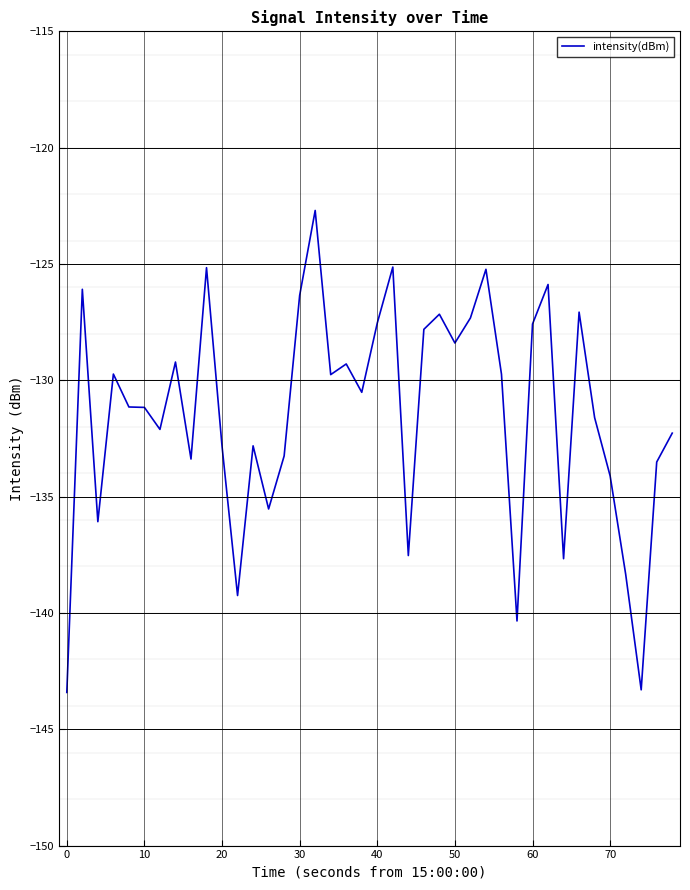

What is the difference between the maximum and minimum values?

20.7